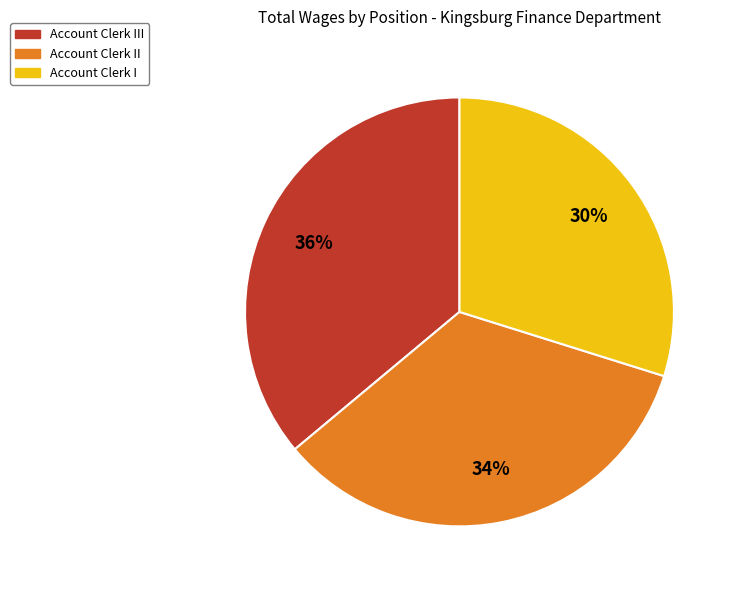

Count the number of slices in the pie.

3